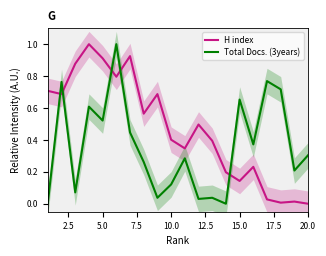

In H index, how many points are higher than both neighbors (excluding endpoints)?

6